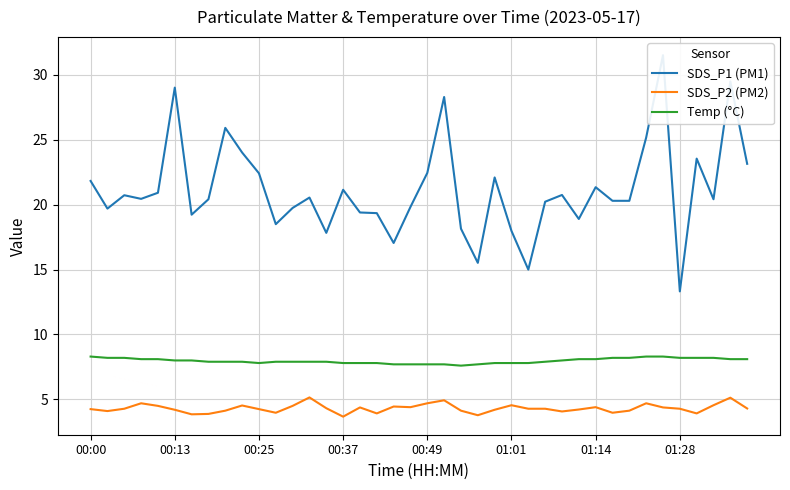

List the series in order of their peak value, highest first.

SDS_P1 (PM1), Temp (°C), SDS_P2 (PM2)